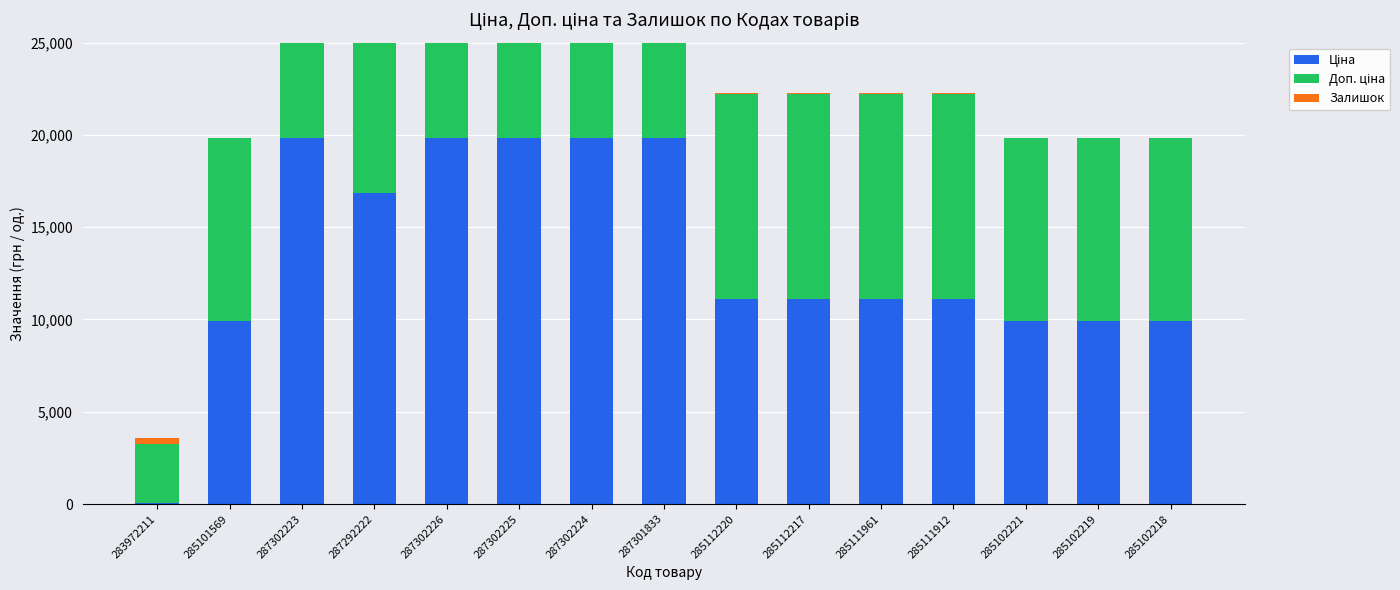

Is it true that Ціна equals 9908.5 at 285101569?

True